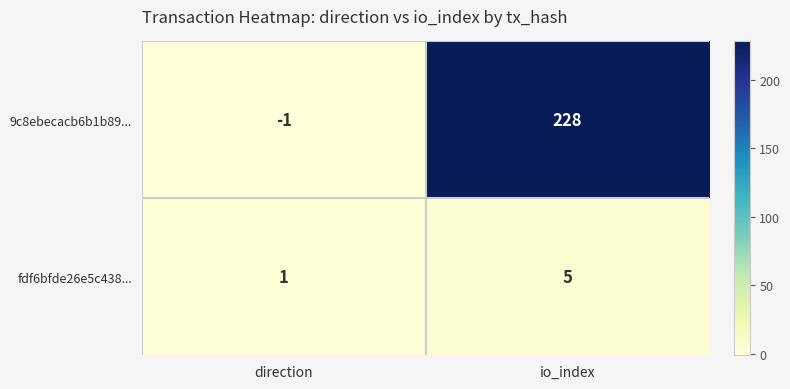

The value of 9c8ebecacb6b1b89... at direction is 0. True or false?

False